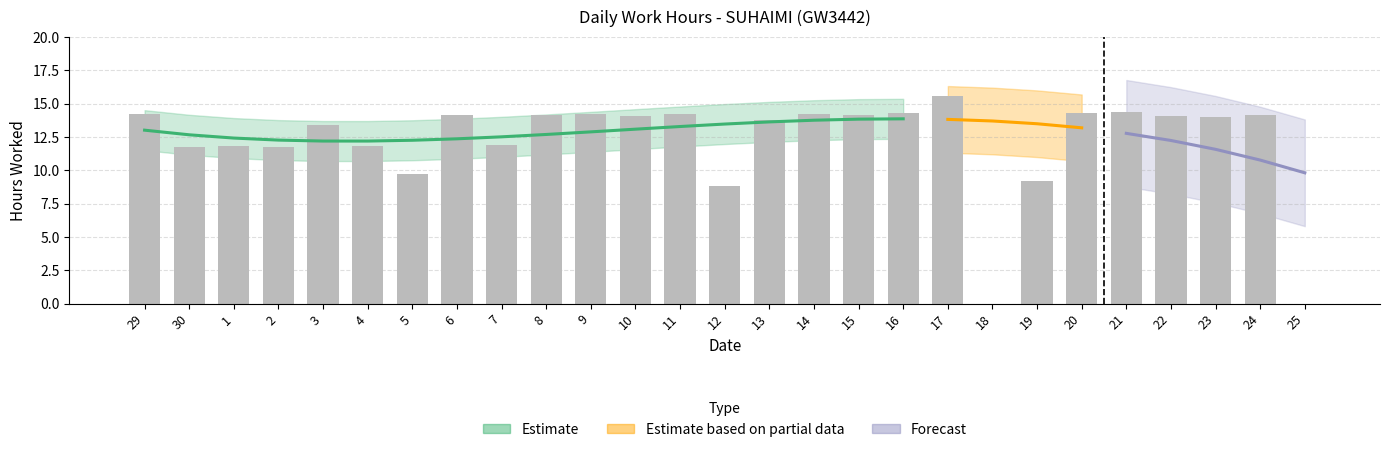

What is the average value?

12.1